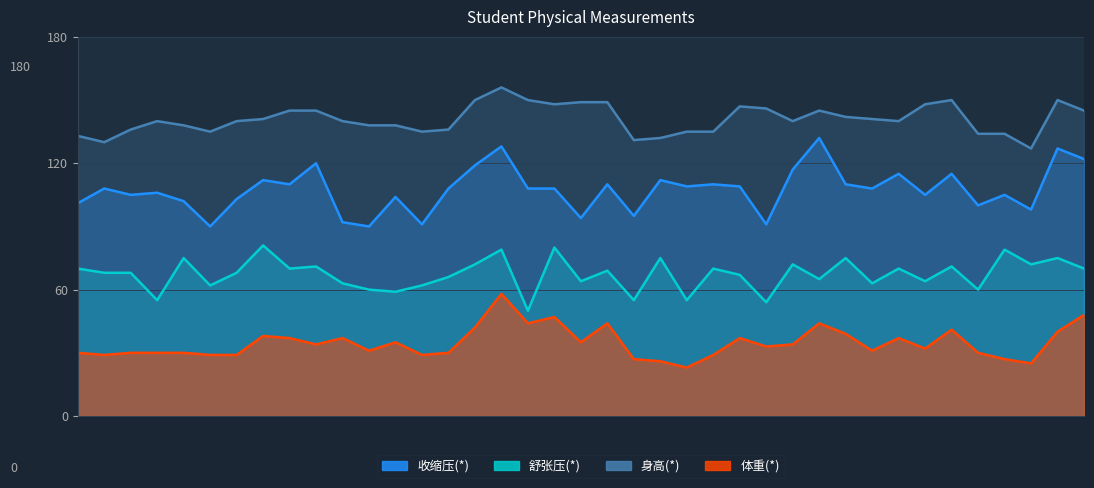

Reading left to right, transcribe all the data shown in this chart.

收缩压(*): 101	108	105	106	102	90	103	112	110	120	92	90	104	91	108	119	128	108	108	94	110	95	112	109	110	109	91	117	132	110	108	115	105	115	100	105	98	127	122
舒张压(*): 70	68	68	55	75	62	68	81	70	71	63	60	59	62	66	72	79	50	80	64	69	55	75	55	70	67	54	72	65	75	63	70	64	71	60	79	72	75	70
身高(*): 133	130	136	140	138	135	140	141	145	145	140	138	138	135	136	150	156	150	148	149	149	131	132	135	135	147	146	140	145	142	141	140	148	150	134	134	127	150	145
体重(*): 30	29	30	30	30	29	29	38	37	34	37	31	35	29	30	42	58	44	47	35	44	27	26	23	29	37	33	34	44	39	31	37	32	41	30	27	25	40	48